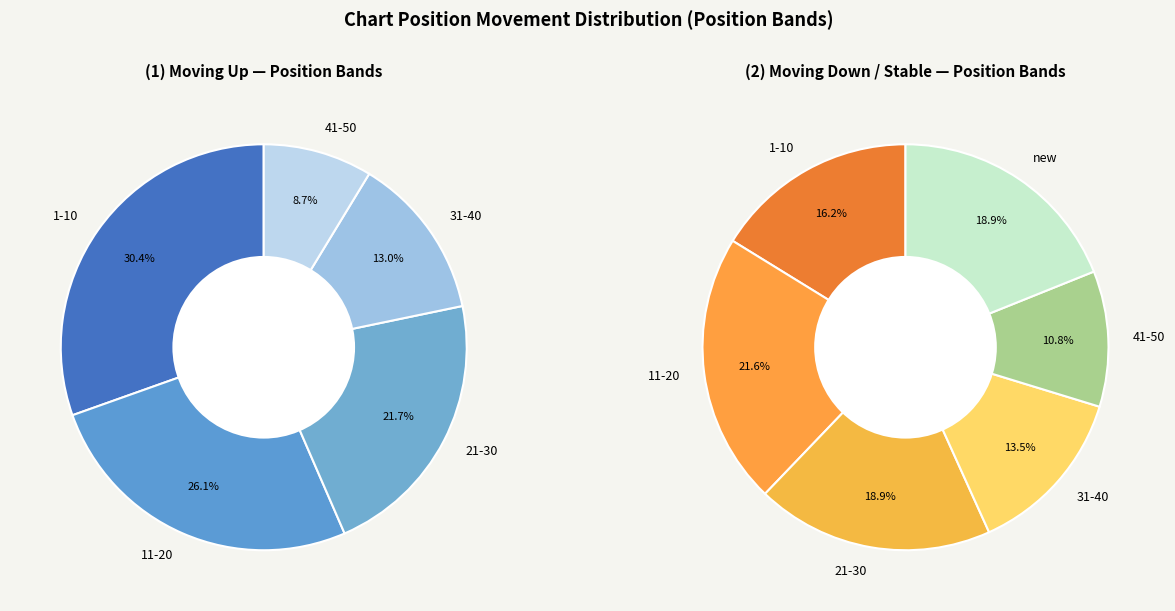

Is it true that down is 58% of the pie?

False